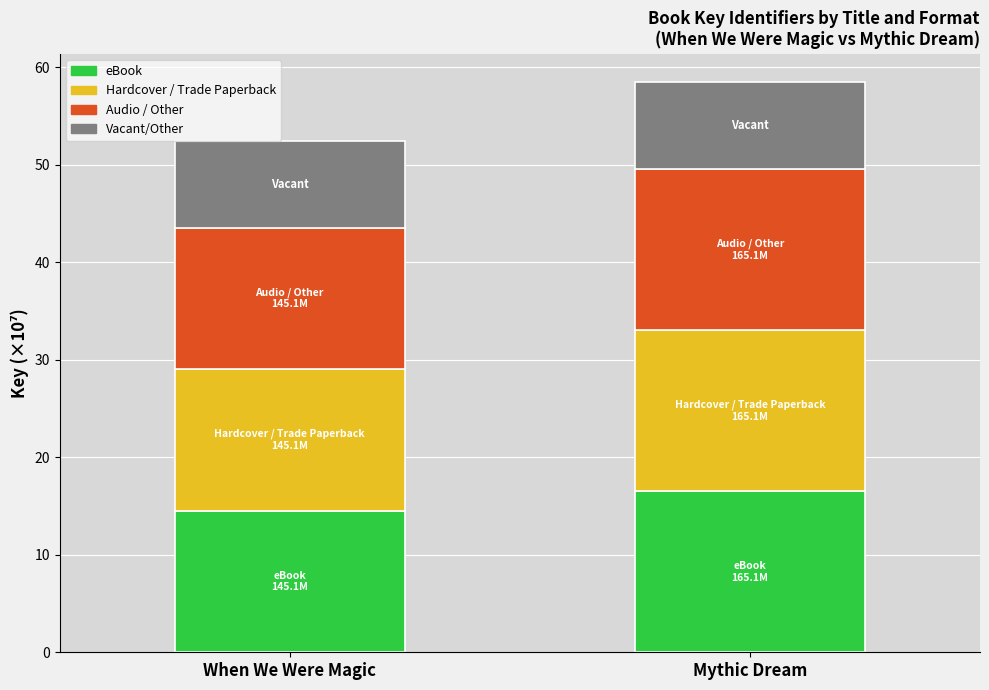

What is the sum of the eBook values at Mythic Dream and When We Were Magic?

31.0